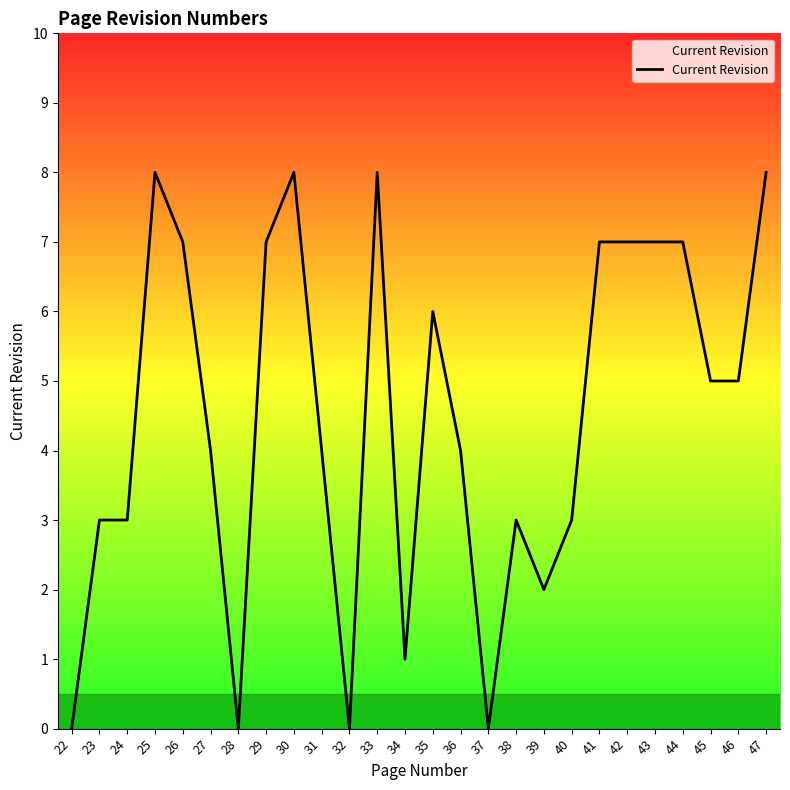

True or false: the data has more than 1 interior local peaks.

True